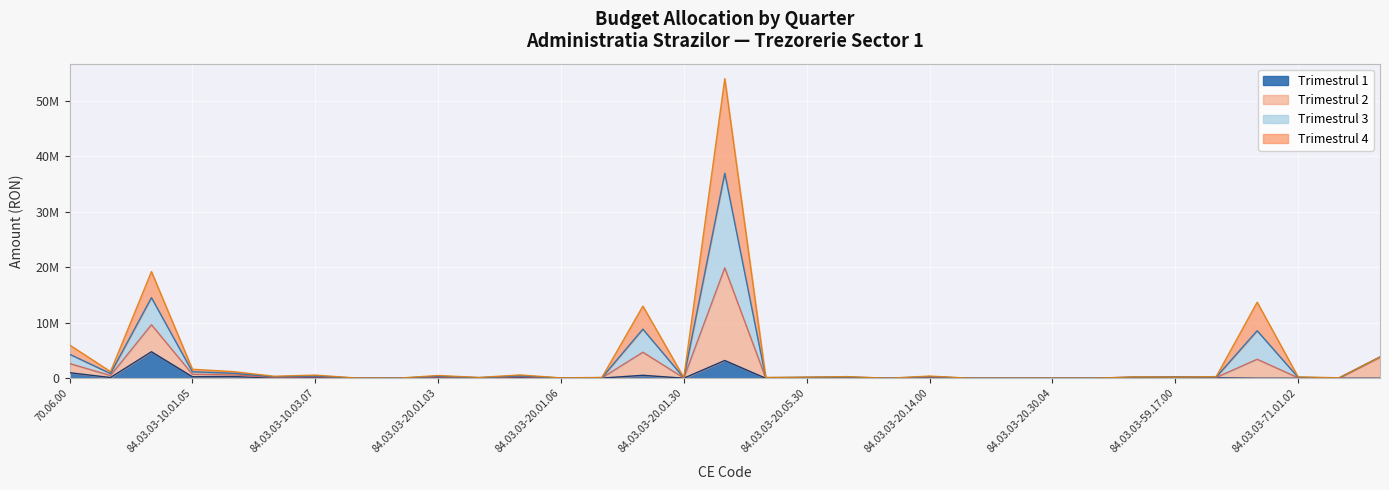

Which series has the widest spread of values?

Trimestrul 3